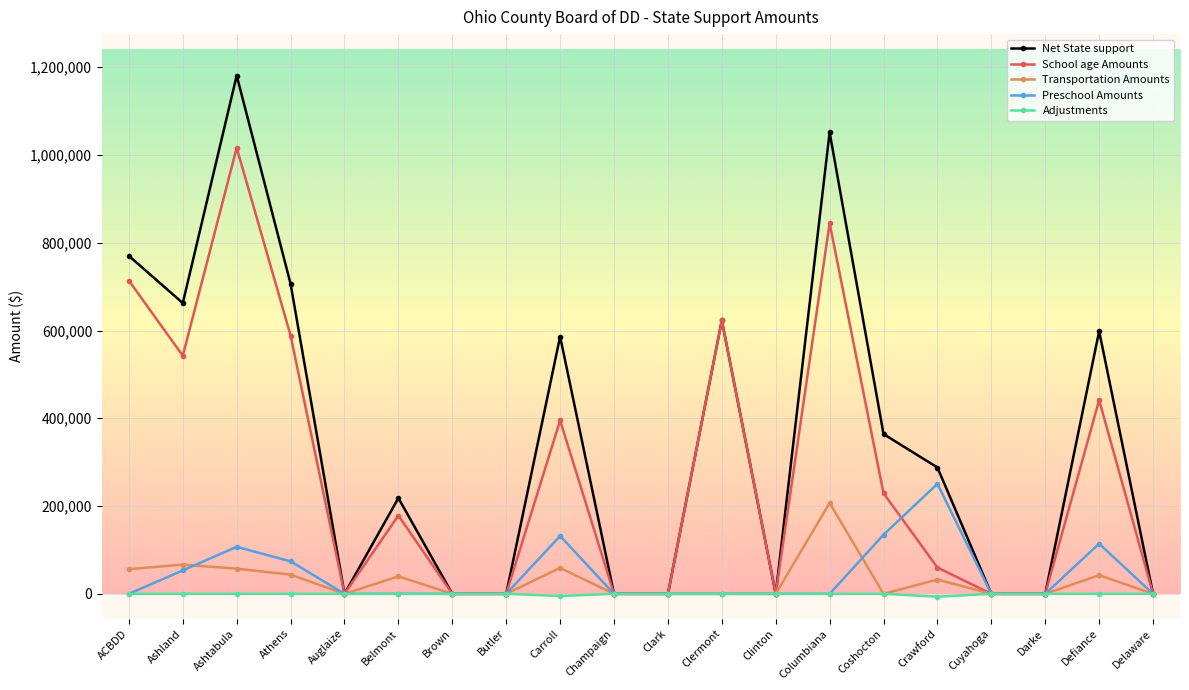

At which label is School age Amounts closest to 508136?

Ashland